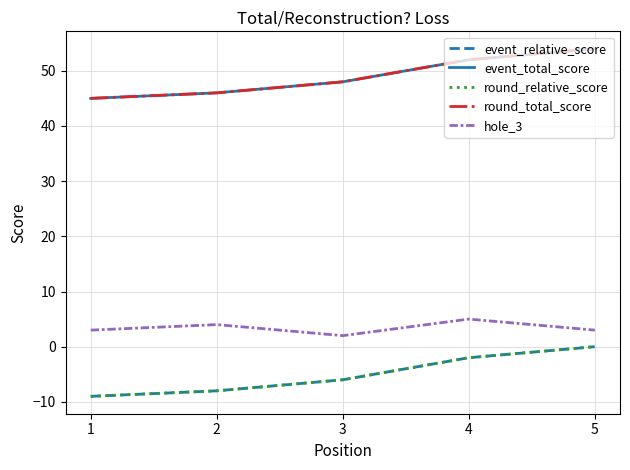

What is the total value across all series at 3?

86